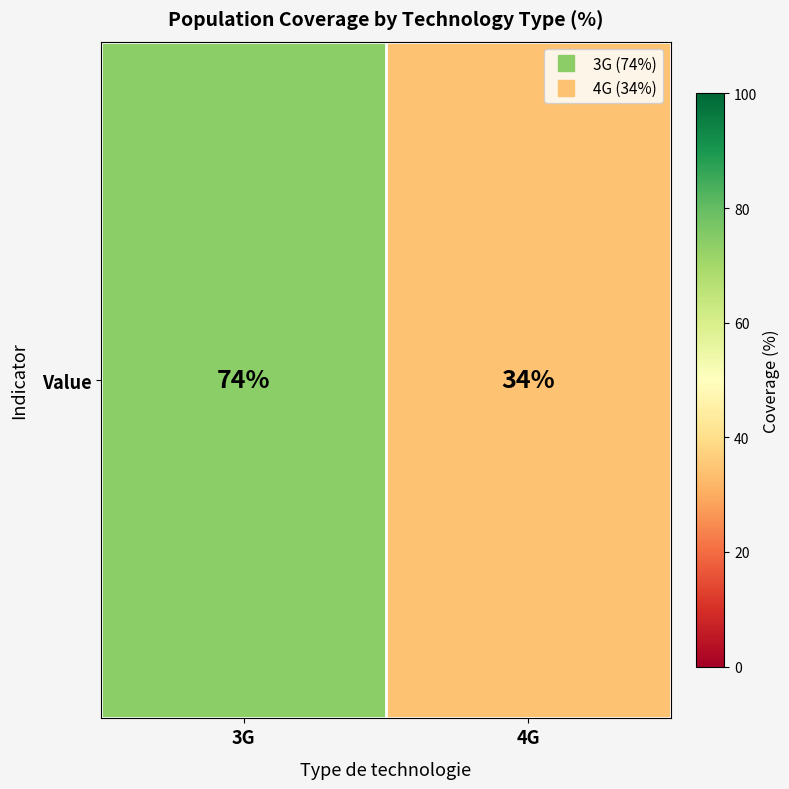

How many data points does each series have?

2